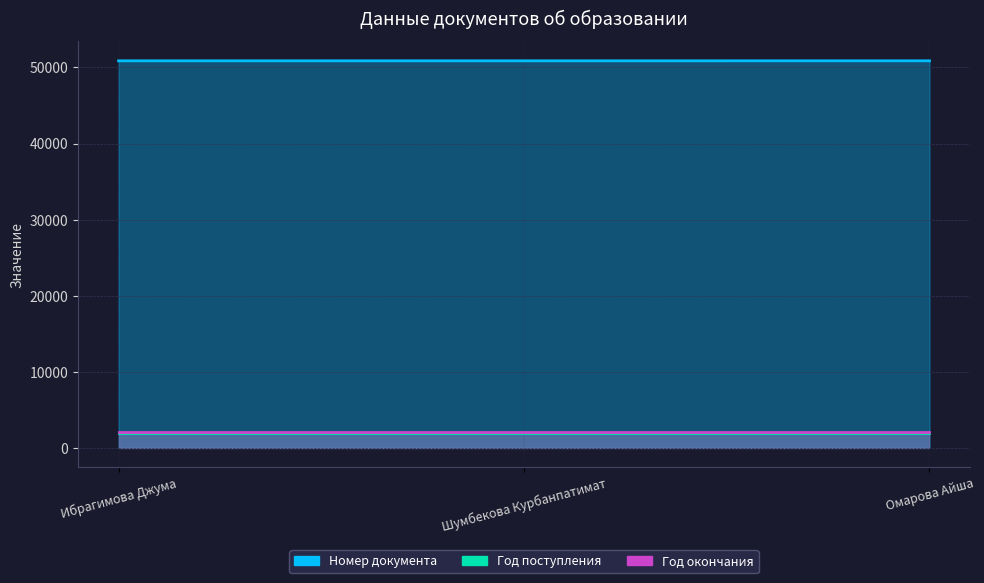

What is the minimum value for Год окончания?

2011